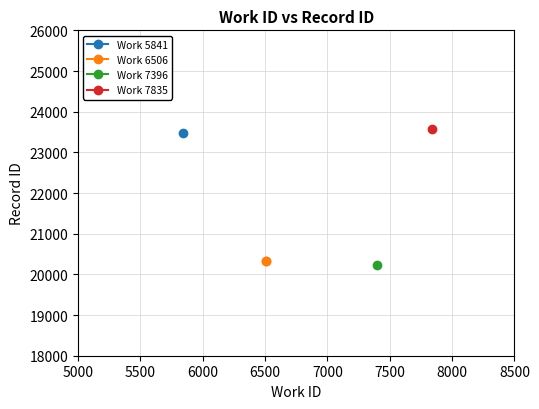

Is this an area chart (filled region under the line)?

No